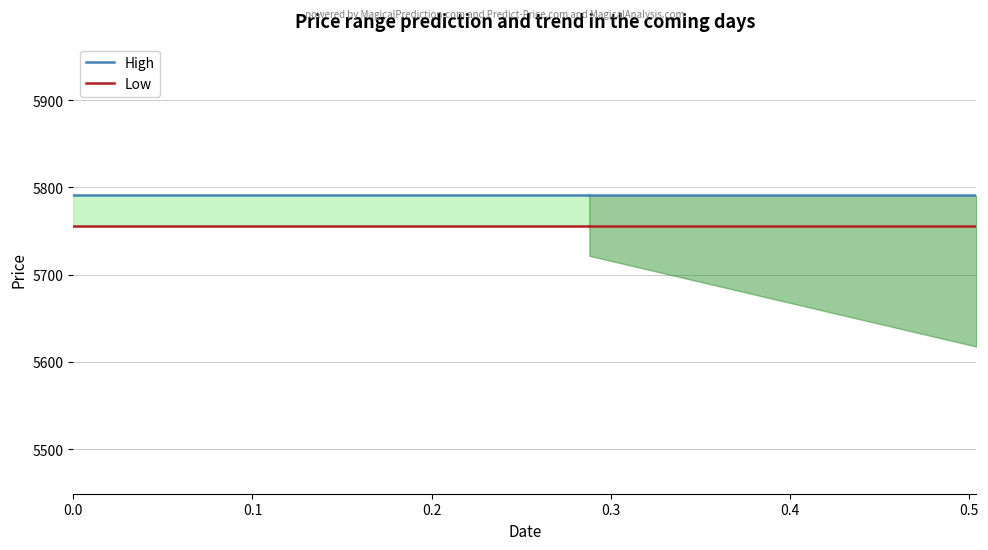

At how many categories does at least one series exceed 5759?

9